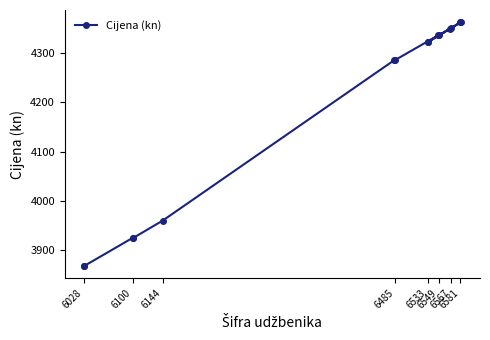

The chart shows a value of 3868 at 6028. True or false?

True